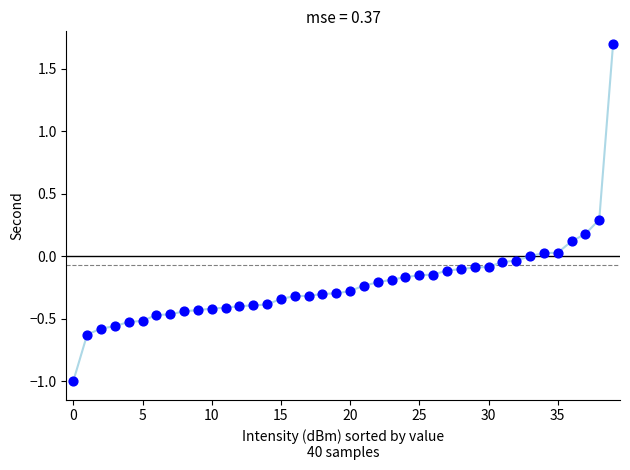

What is the range of Y values (max minus min)?

2.7